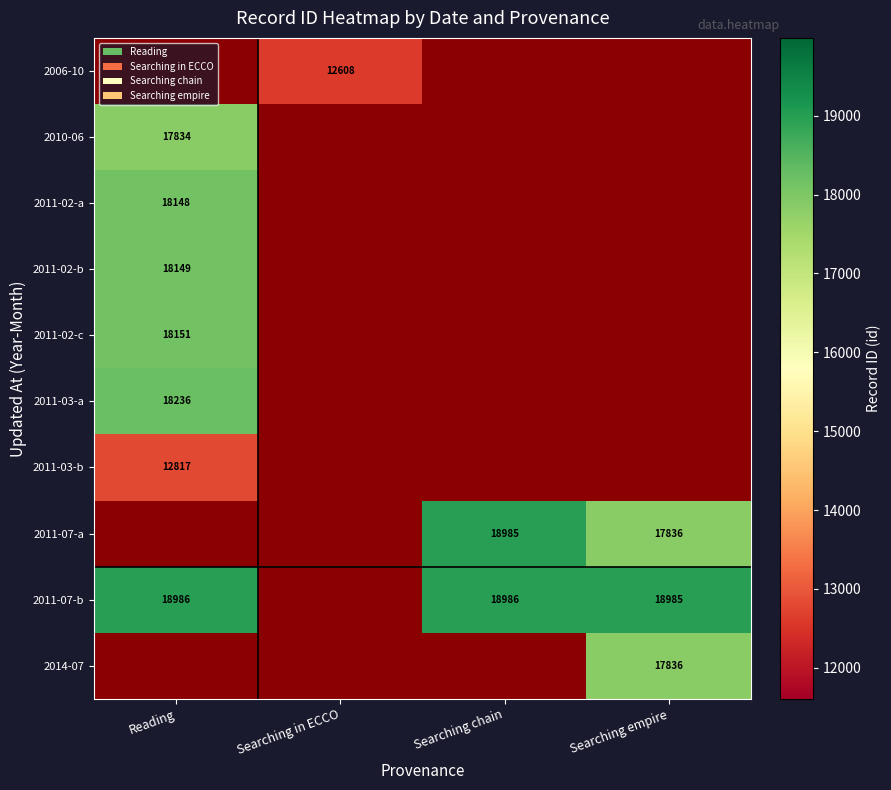

Is it true that 2006-10 equals 17482 at Searching in ECCO?

False